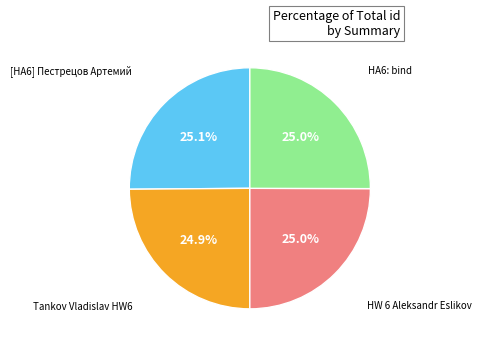

Is [HA6] Пестрецов Артемий the majority of the pie?

No